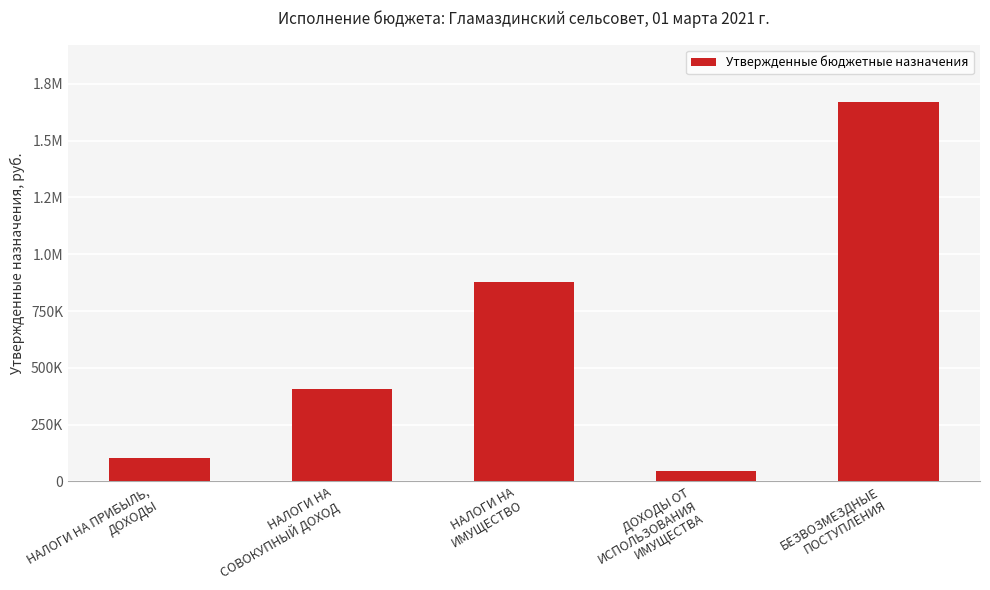

How many data points are above 406677?

2